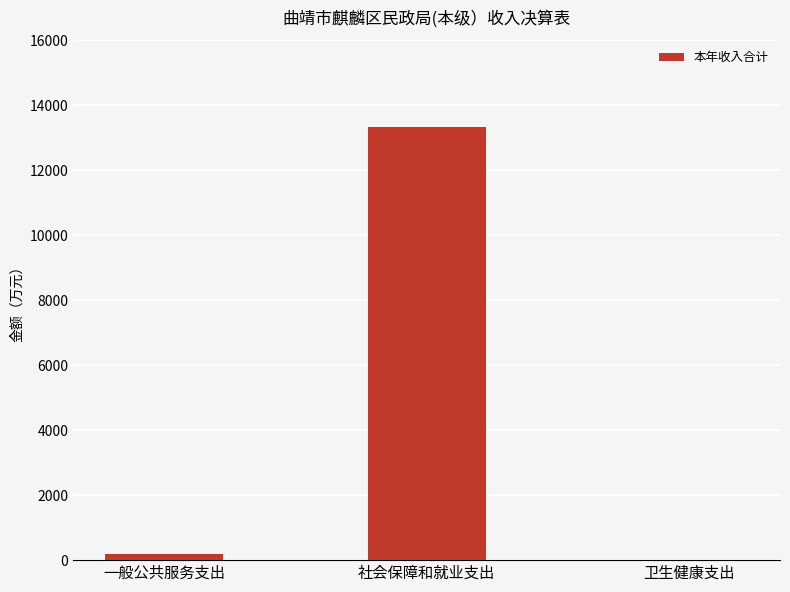

What is the sum of the values at 社会保障和就业支出 and 一般公共服务支出?

13516.3